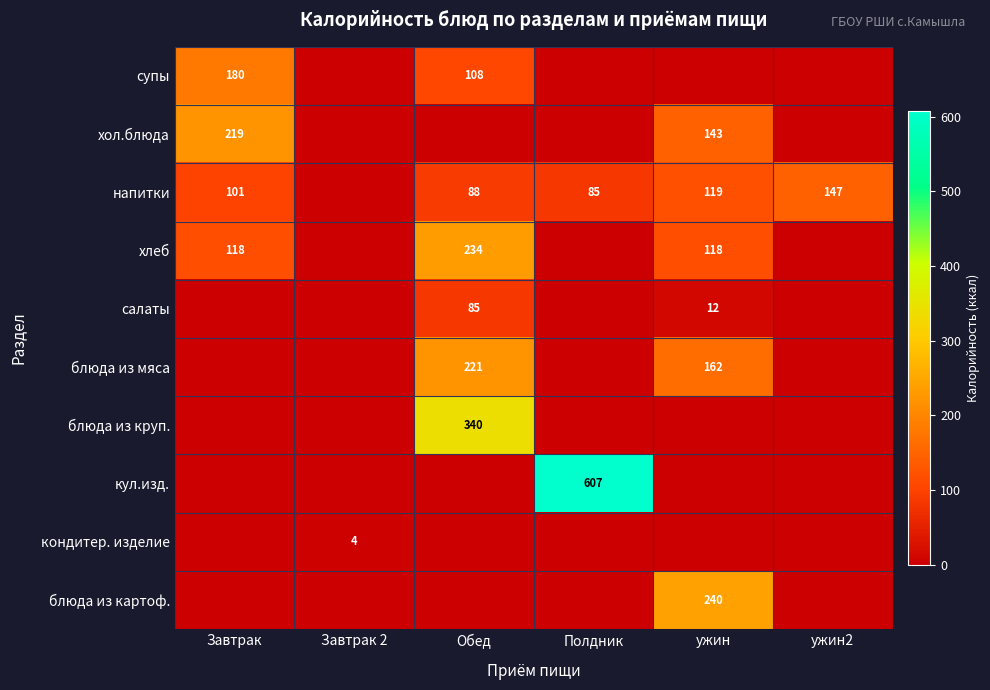

Is it true that кондитер. изделие equals 2 at Завтрак 2?

False